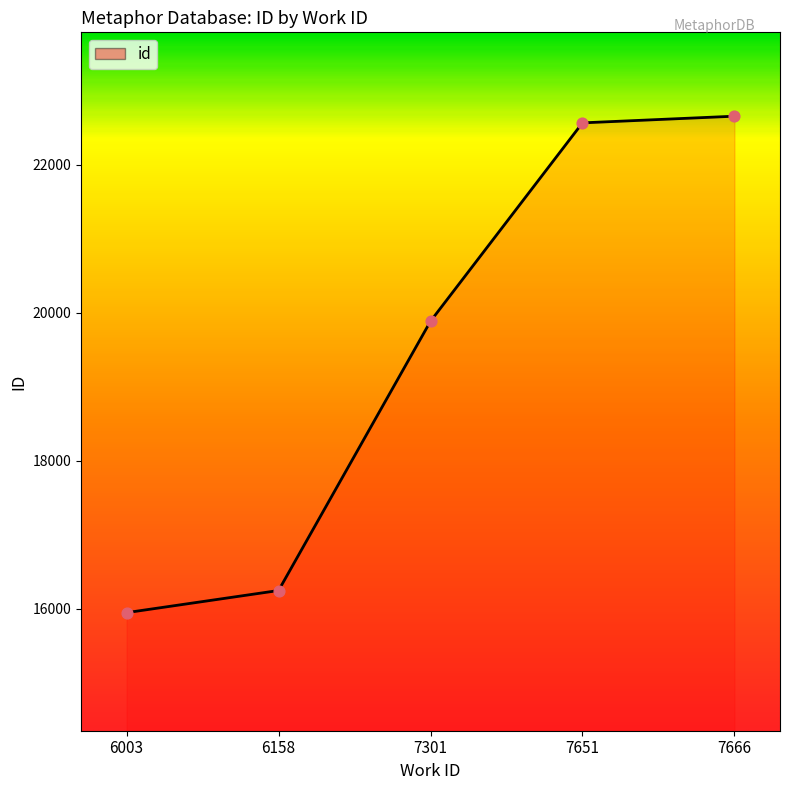

What is the change in value from 6158 to 7651?

+6316